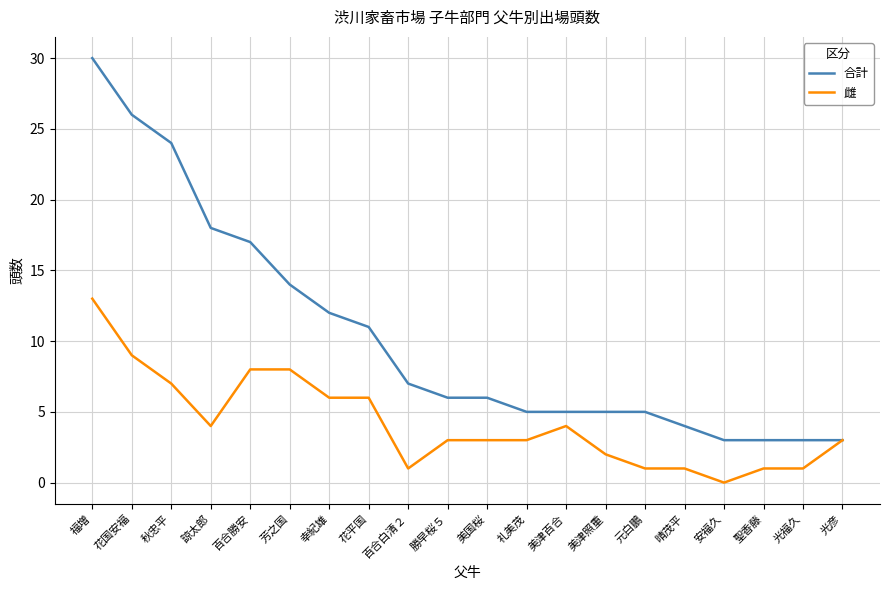

What is the difference between the maximum and second lowest values in the 合計 series?

27